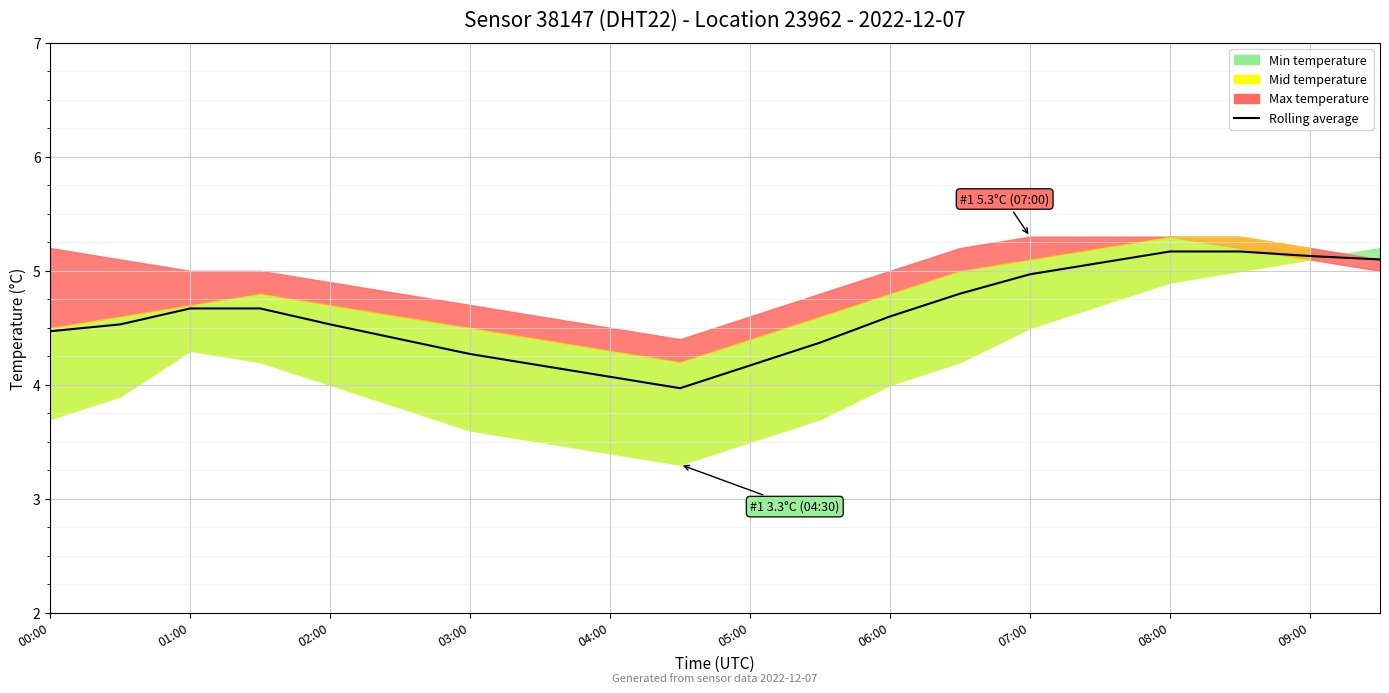

The value at 09:00 is 3.0. True or false?

False